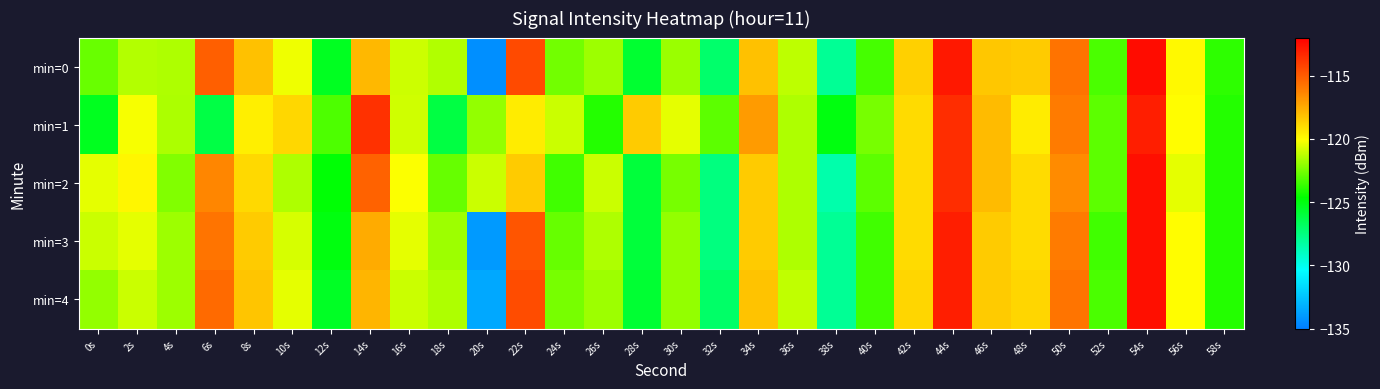

Reading left to right, what are all the values shown in this chart?

min=0: 0s=-122.8	2s=-121.4	4s=-121.5	6s=-115.1	8s=-118.2	10s=-120.3	12s=-125.4	14s=-117.9	16s=-120.9	18s=-121.5	20s=-134.4	22s=-114.4	24s=-122.6	26s=-121.8	28s=-125.8	30s=-121.9	32s=-127.1	34s=-118.2	36s=-121.2	38s=-128.0	40s=-123.4	42s=-118.6	44s=-112.8	46s=-118.4	48s=-118.5	50s=-115.7	52s=-123.3	54s=-112.4	56s=-119.9	58s=-123.8
min=1: 0s=-125.4	2s=-120.2	4s=-121.5	6s=-126.2	8s=-119.5	10s=-118.8	12s=-123.3	14s=-113.6	16s=-120.9	18s=-126.2	20s=-122.0	22s=-119.5	24s=-121.0	26s=-124.0	28s=-118.5	30s=-120.5	32s=-123.0	34s=-117.0	36s=-121.5	38s=-125.0	40s=-122.5	42s=-119.0	44s=-113.5	46s=-118.0	48s=-119.5	50s=-116.0	52s=-123.0	54s=-113.0	56s=-120.0	58s=-124.0
min=2: 0s=-120.5	2s=-119.8	4s=-122.3	6s=-116.4	8s=-118.9	10s=-121.5	12s=-124.8	14s=-115.2	16s=-120.1	18s=-122.8	20s=-121.0	22s=-118.5	24s=-123.5	26s=-121.0	28s=-126.0	30s=-122.5	32s=-127.5	34s=-118.5	36s=-121.5	38s=-128.5	40s=-123.0	42s=-119.0	44s=-113.5	46s=-118.0	48s=-119.0	50s=-116.5	52s=-123.0	54s=-112.5	56s=-120.5	58s=-124.0
min=3: 0s=-121.0	2s=-120.5	4s=-121.8	6s=-115.8	8s=-118.5	10s=-120.8	12s=-125.0	14s=-117.5	16s=-120.5	18s=-121.8	20s=-134.0	22s=-114.8	24s=-122.8	26s=-121.5	28s=-126.0	30s=-122.0	32s=-127.5	34s=-118.5	36s=-121.5	38s=-128.0	40s=-123.5	42s=-119.0	44s=-113.0	46s=-118.5	48s=-119.0	50s=-116.0	52s=-123.5	54s=-112.5	56s=-120.0	58s=-124.0
min=4: 0s=-122.0	2s=-121.0	4s=-121.8	6s=-115.5	8s=-118.3	10s=-120.5	12s=-125.5	14s=-117.8	16s=-121.0	18s=-121.5	20s=-133.5	22s=-114.5	24s=-122.5	26s=-121.8	28s=-125.8	30s=-122.0	32s=-127.0	34s=-118.2	36s=-121.2	38s=-128.0	40s=-123.5	42s=-118.8	44s=-113.0	46s=-118.5	48s=-118.8	50s=-115.8	52s=-123.3	54s=-112.5	56s=-120.0	58s=-124.0